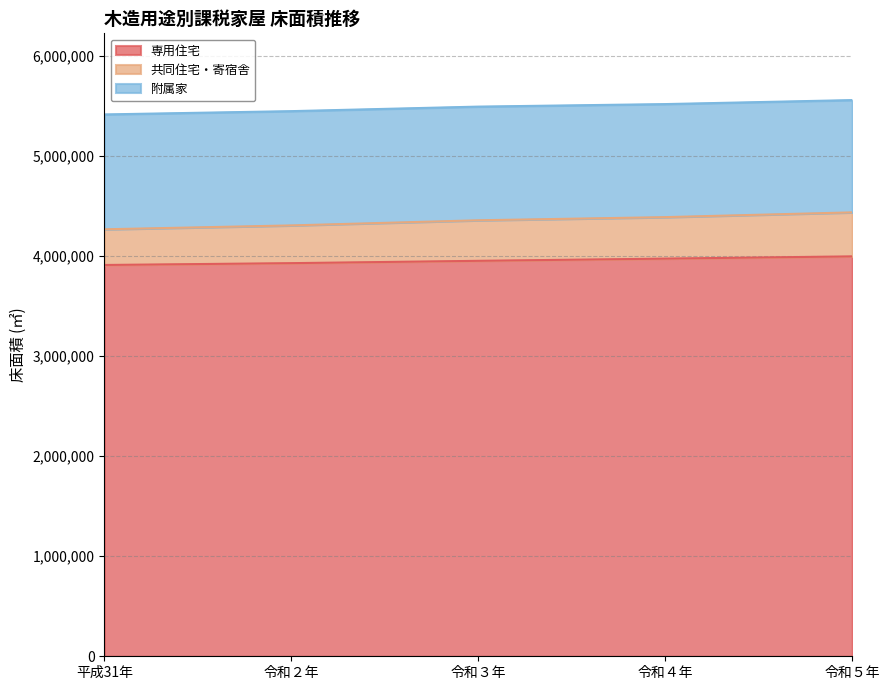

What is the maximum value for 専用住宅?

3997492